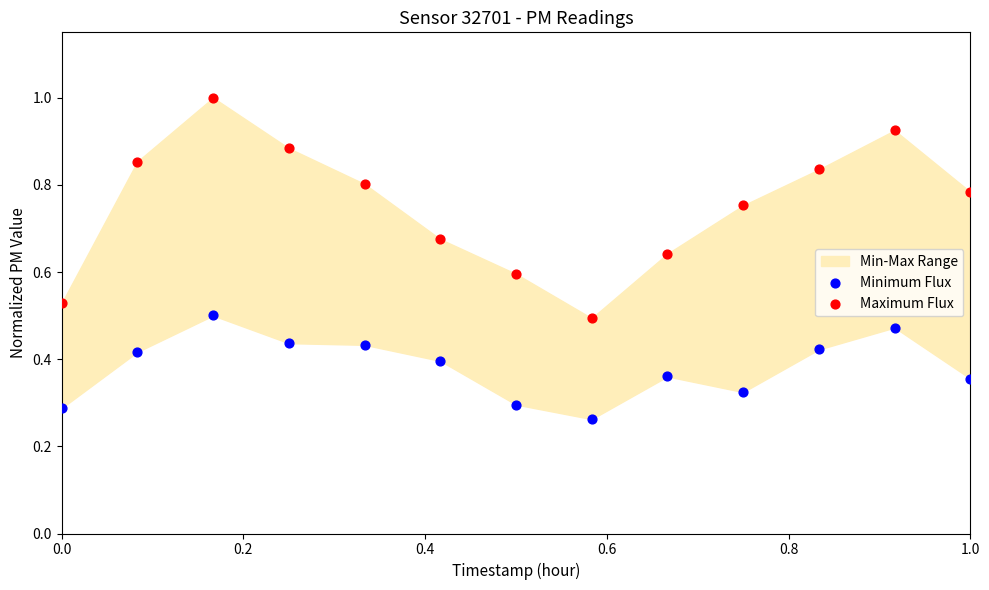

Across all data points, what is the range of X values (max minus min)?

1.0